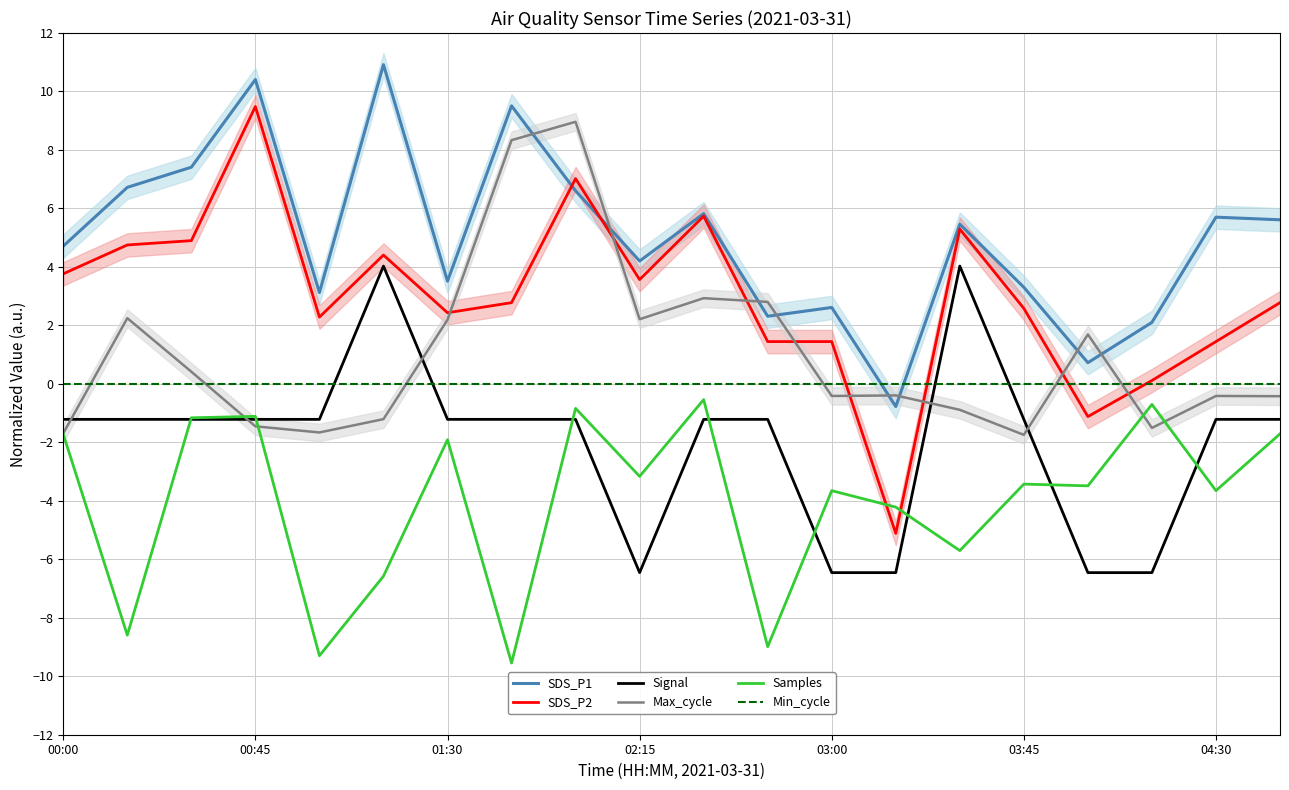

What is the maximum value for SDS_P2?

9.5